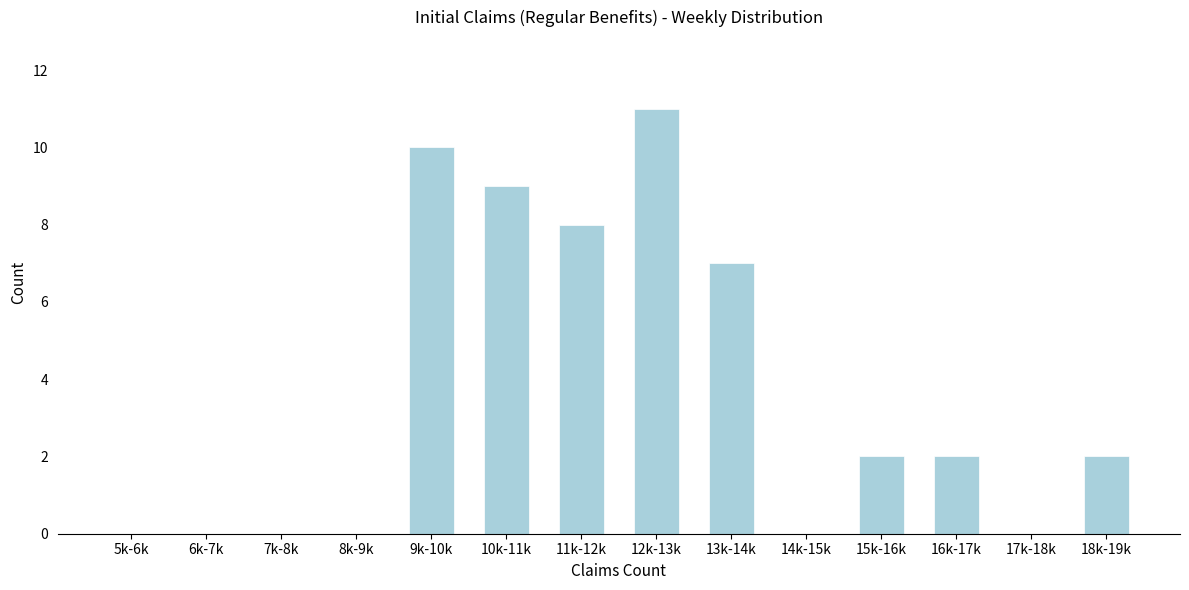

Reading left to right, transcribe all the data shown in this chart.

5k-6k=0	6k-7k=0	7k-8k=0	8k-9k=0	9k-10k=10	10k-11k=9	11k-12k=8	12k-13k=11	13k-14k=7	14k-15k=0	15k-16k=2	16k-17k=2	17k-18k=0	18k-19k=2